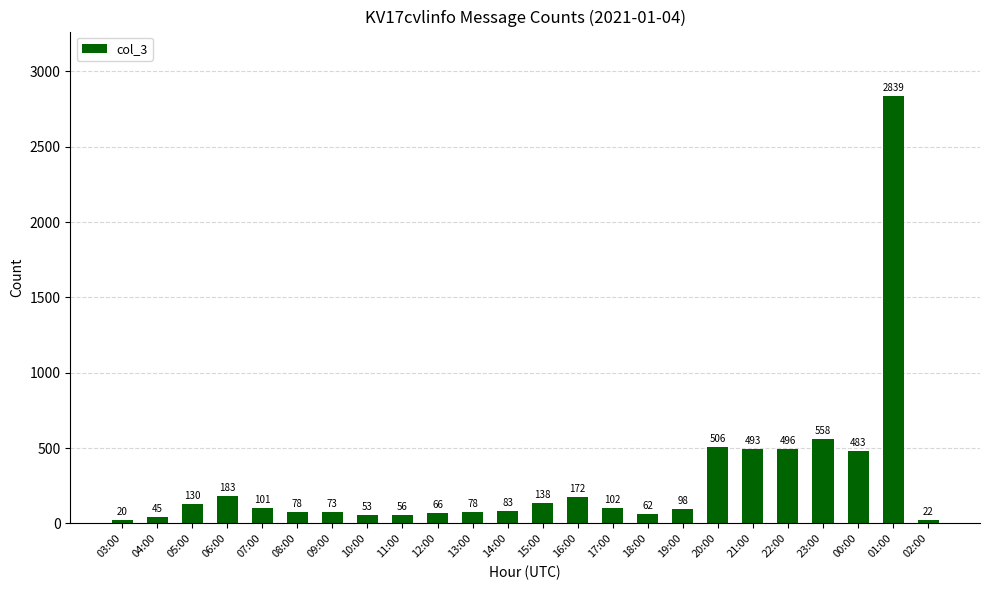

Reading left to right, transcribe all the data shown in this chart.

20	45	130	183	101	78	73	53	56	66	78	83	138	172	102	62	98	506	493	496	558	483	2839	22